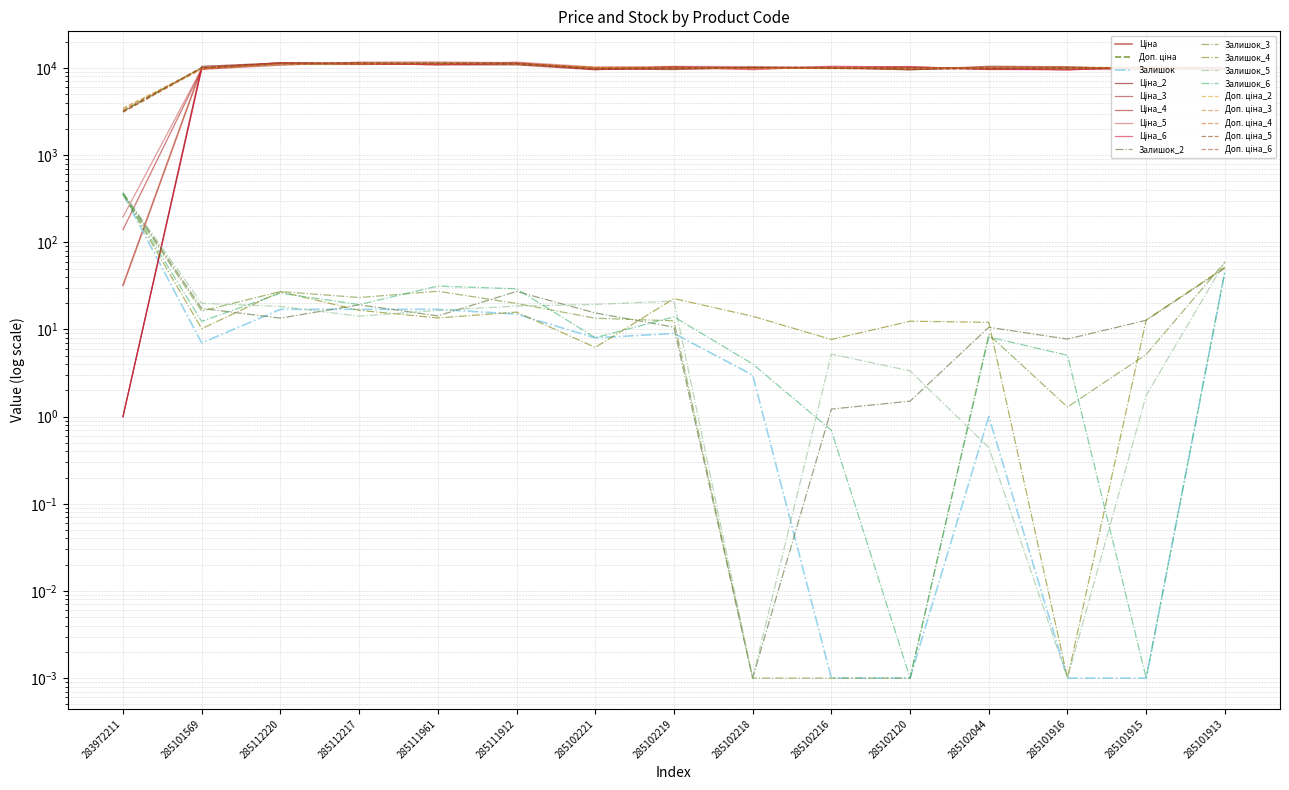

Which category has the lowest value across all series?

285102216